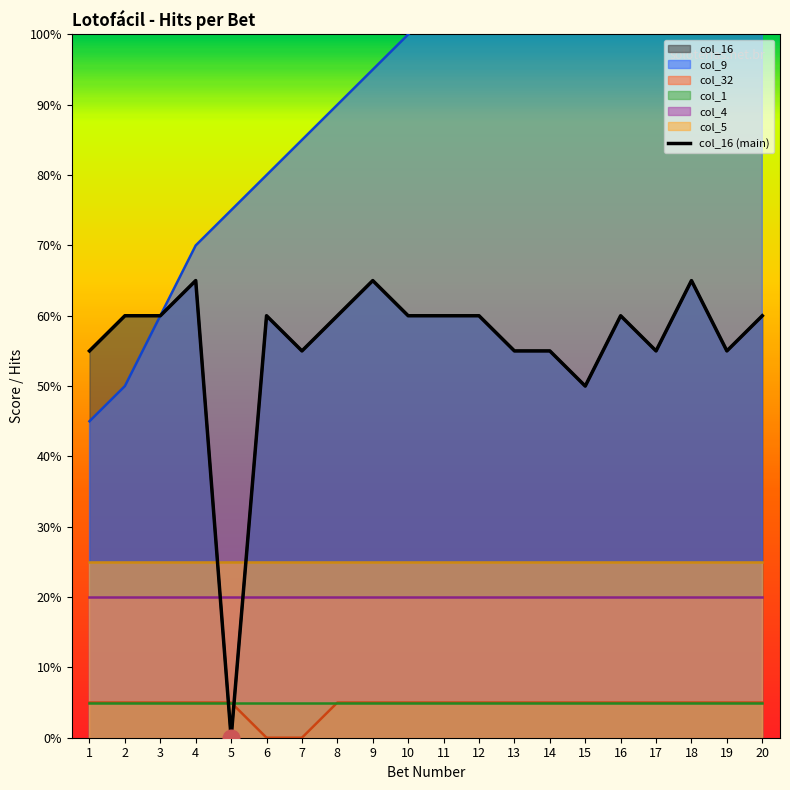

At which category does the data reach its first local peak?

4